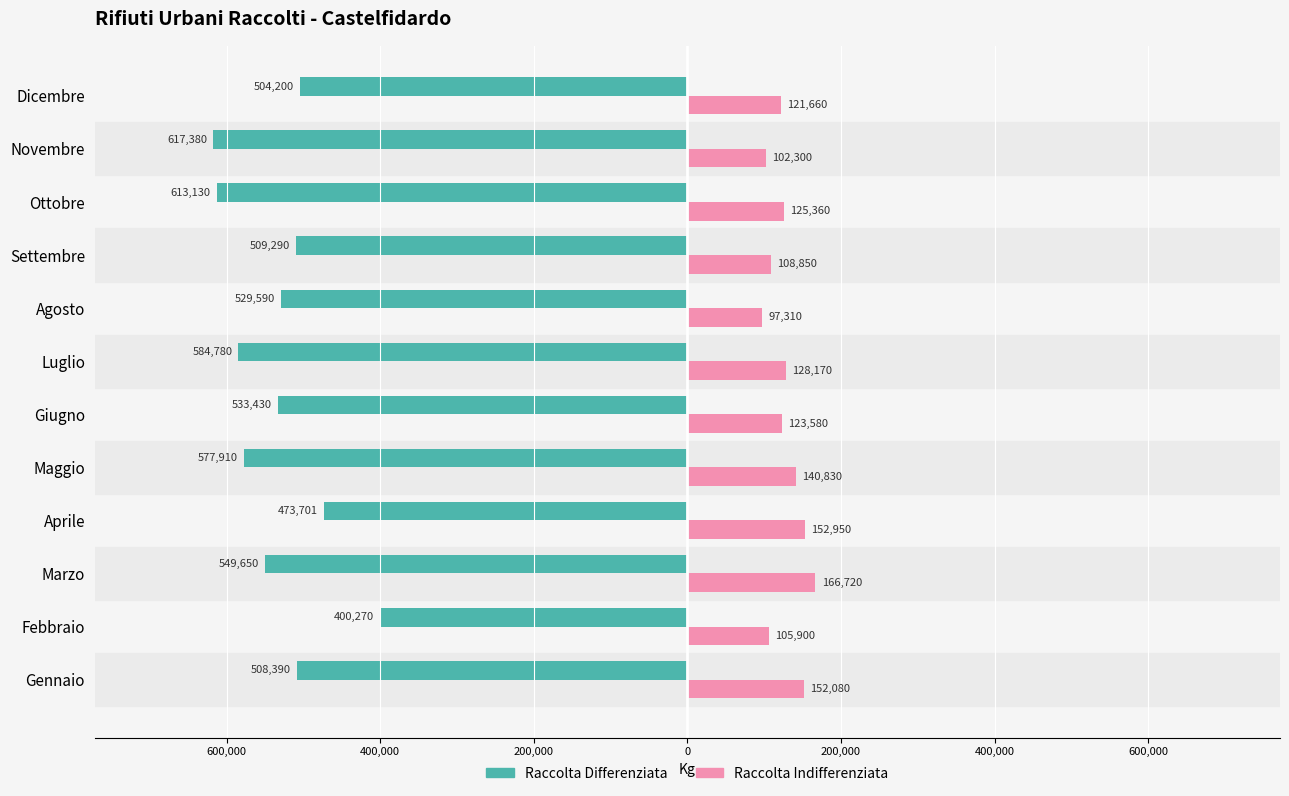

The value of KG_DIFFERENZIATA at Ottobre is -997914. True or false?

False